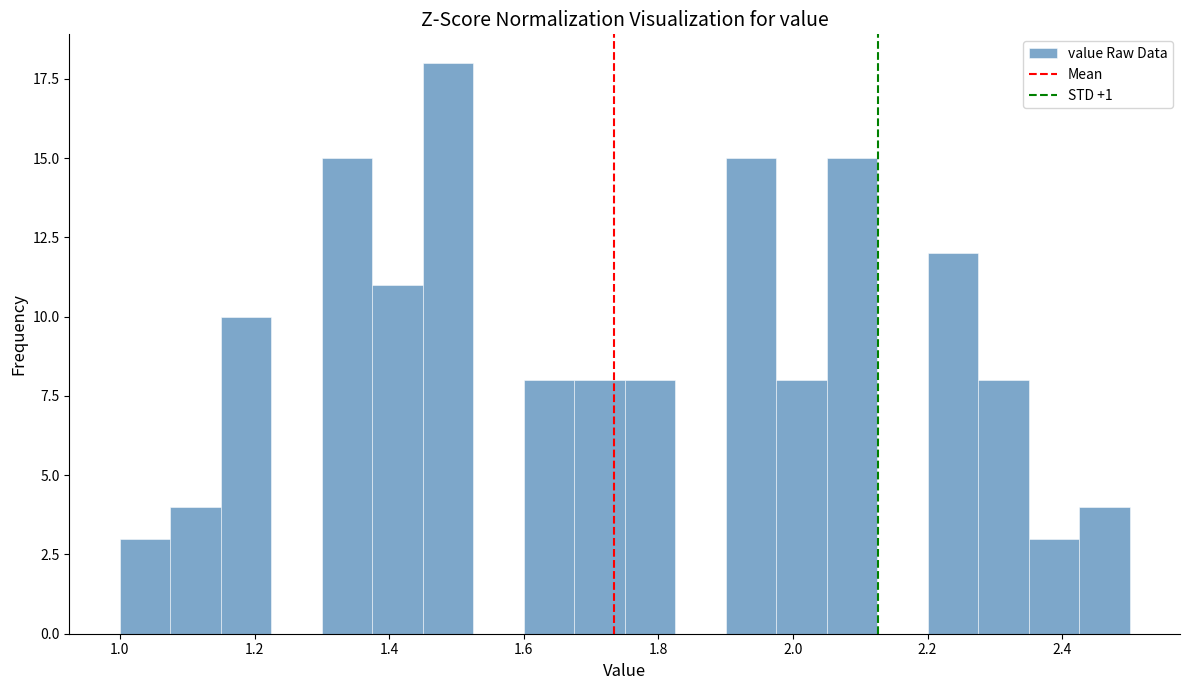

Around what value on the x-axis is the tallest bar? Give the approximate position of its centre, as read against the axis.

1.48